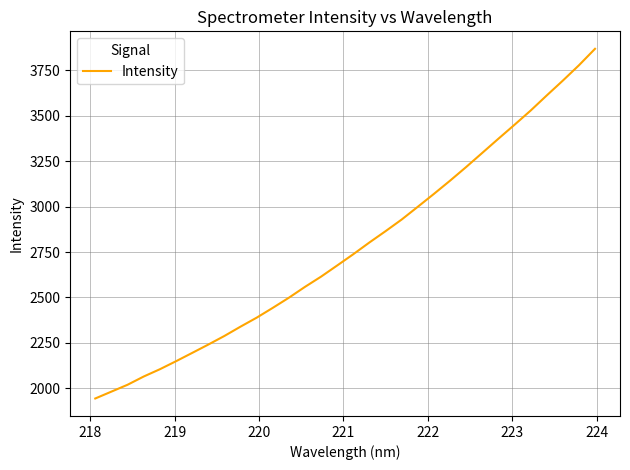

What is the smallest value displayed?

1944.0